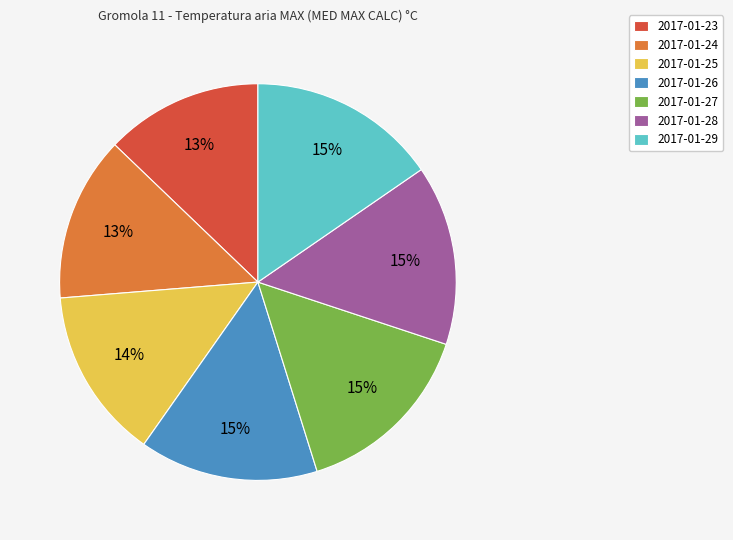

Approximately how many times larger is the value at 2017-01-27 compared to 2017-01-25?

1.1